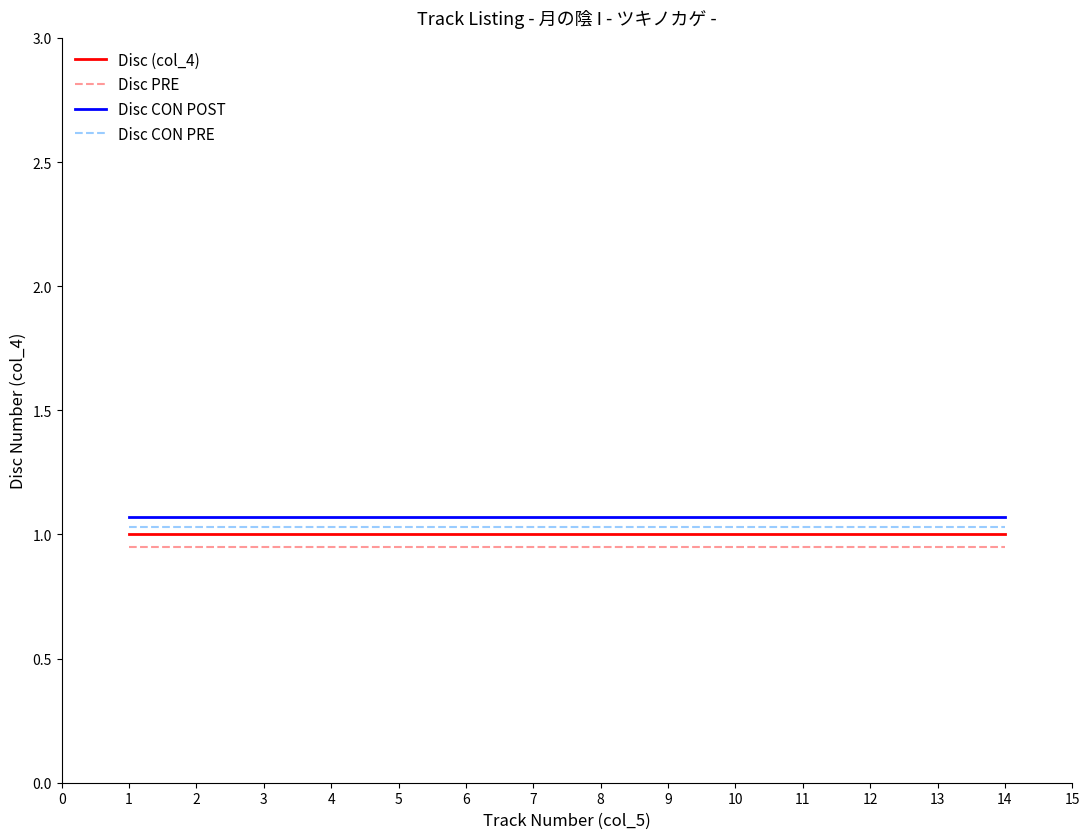

True or false: Disc (col_4) and Disc CON PRE intersect in this chart.

False